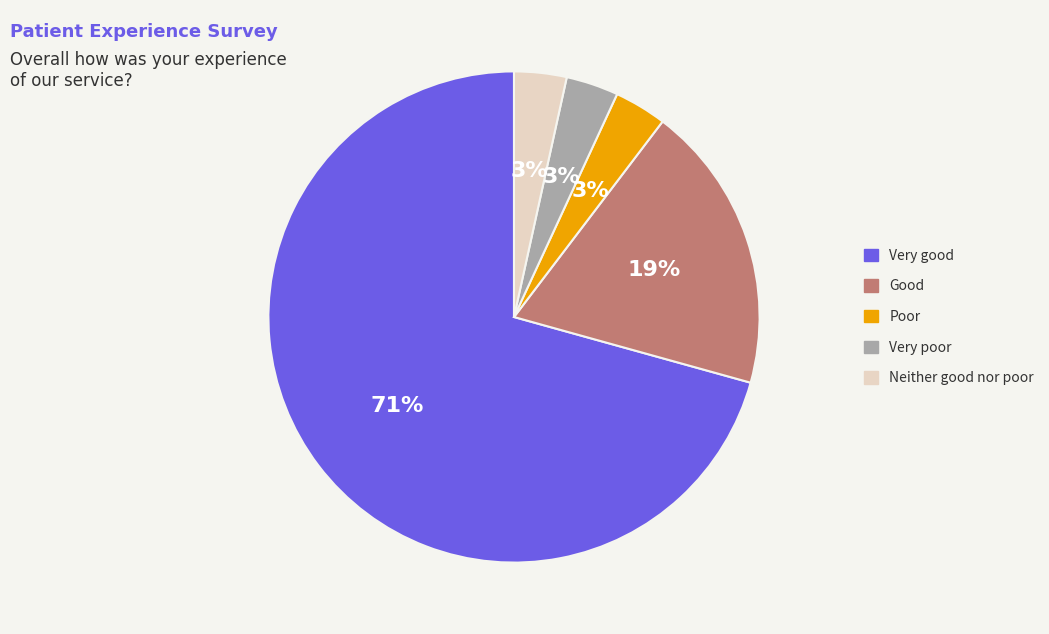

Which slice is the largest?

Very good